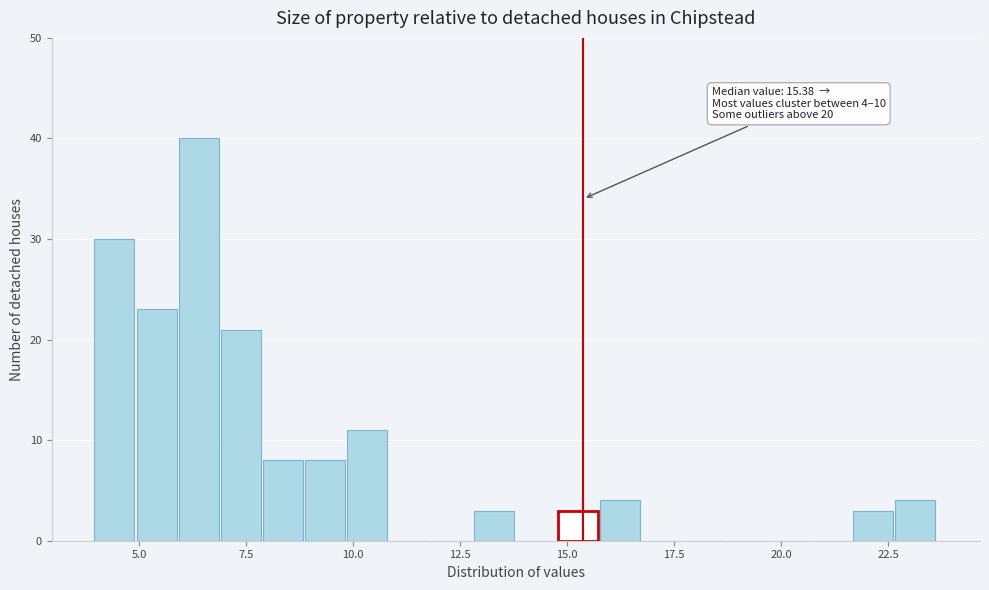

Read against the x-axis, roughly where is the centre of the tallest bar?

6.5